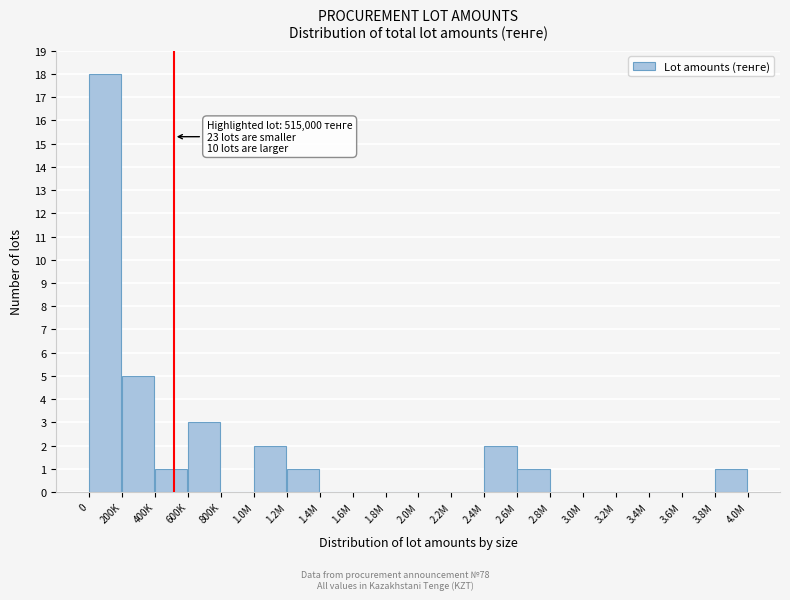

Reading right to left, extract all data points from this chart.

3.8M=1	3.6M=0	3.4M=0	3.2M=0	3.0M=0	2.8M=0	2.6M=1	2.4M=2	2.2M=0	2.0M=0	1.8M=0	1.6M=0	1.4M=0	1.2M=1	1.0M=2	800K=0	600K=3	400K=1	200K=5	0=18